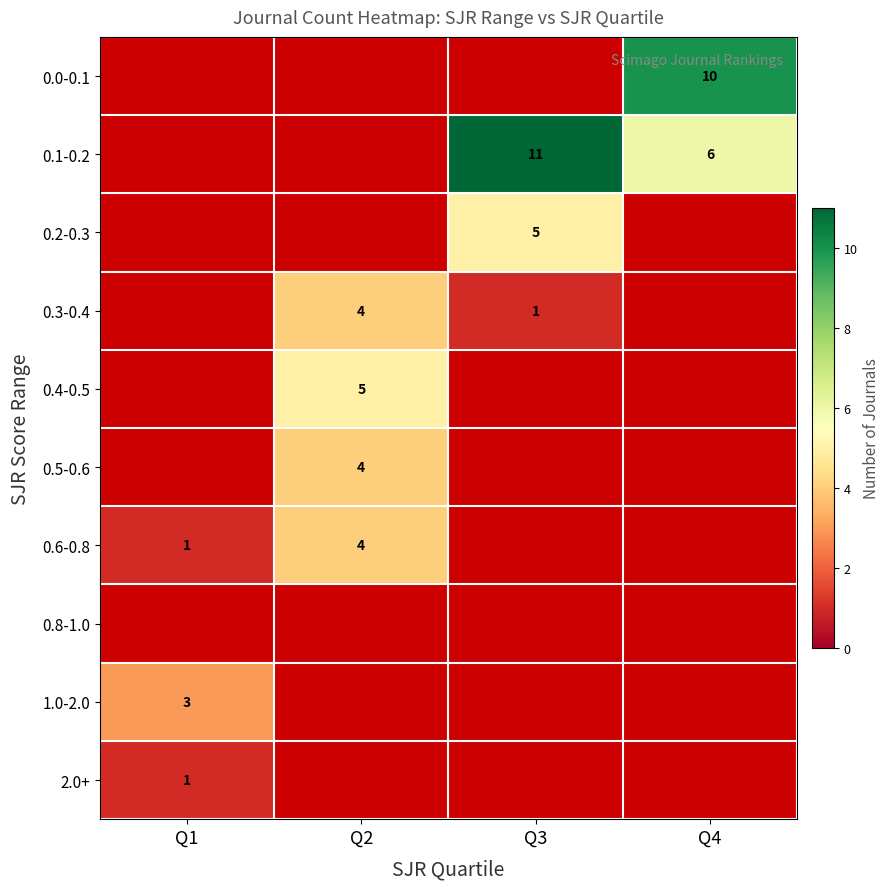

True or false: 0.4-0.5 has a value of 2 at Q2.

False